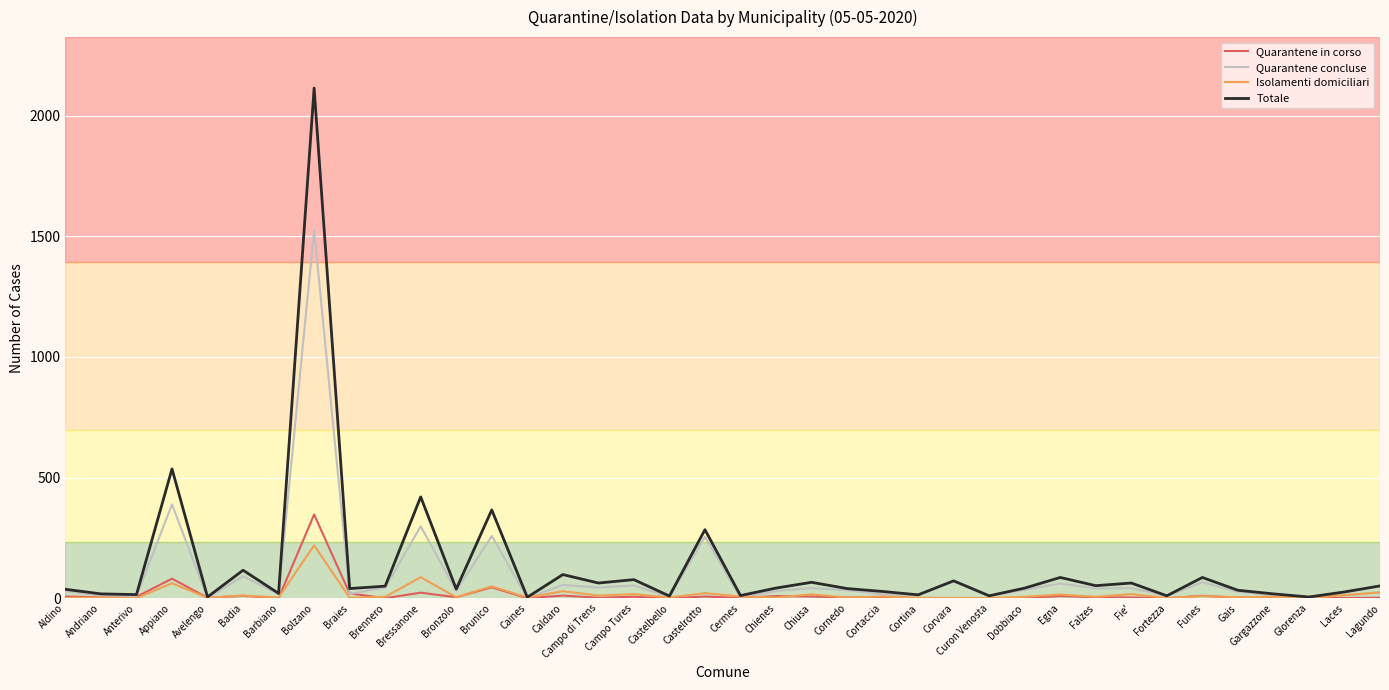

Which series has the largest total across all categories?

Totale